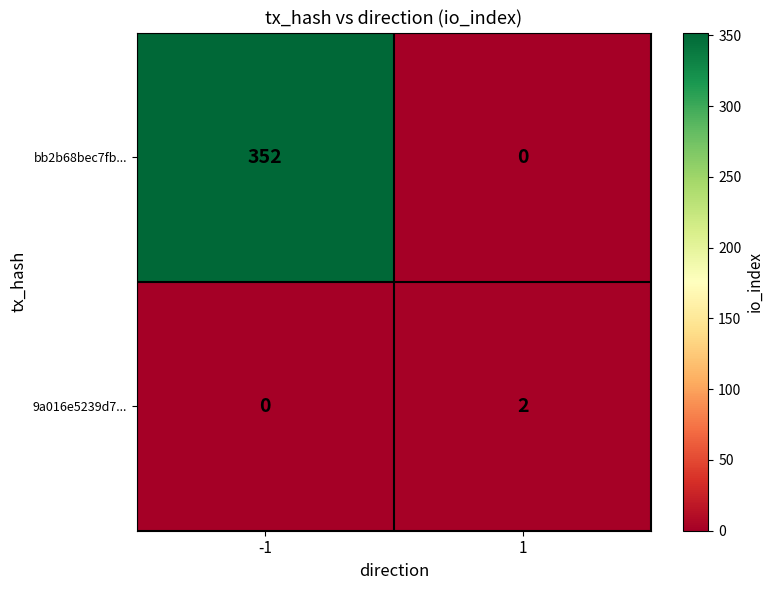

Rank the series by their average value, from lowest to highest.

9a016e5239d7..., bb2b68bec7fb...